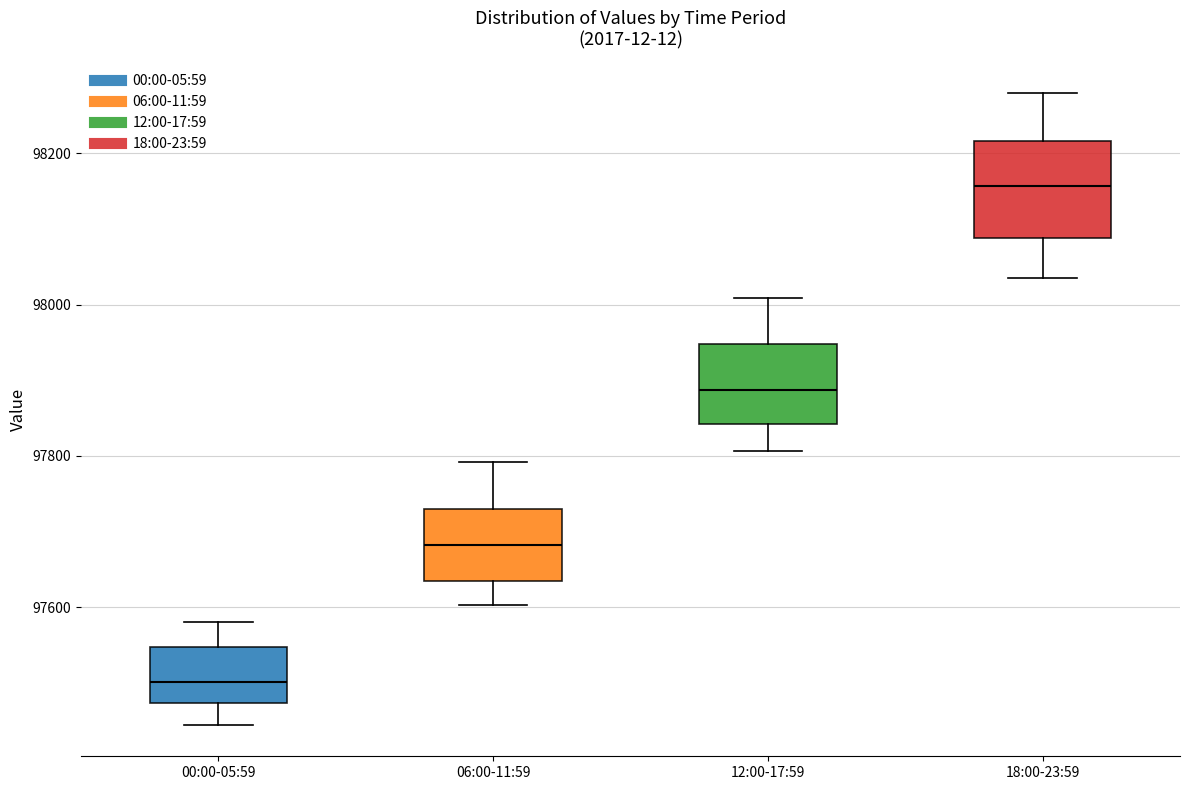

Comparing the boxes themselves (not the whiskers), which one is the tallest?

18:00-23:59